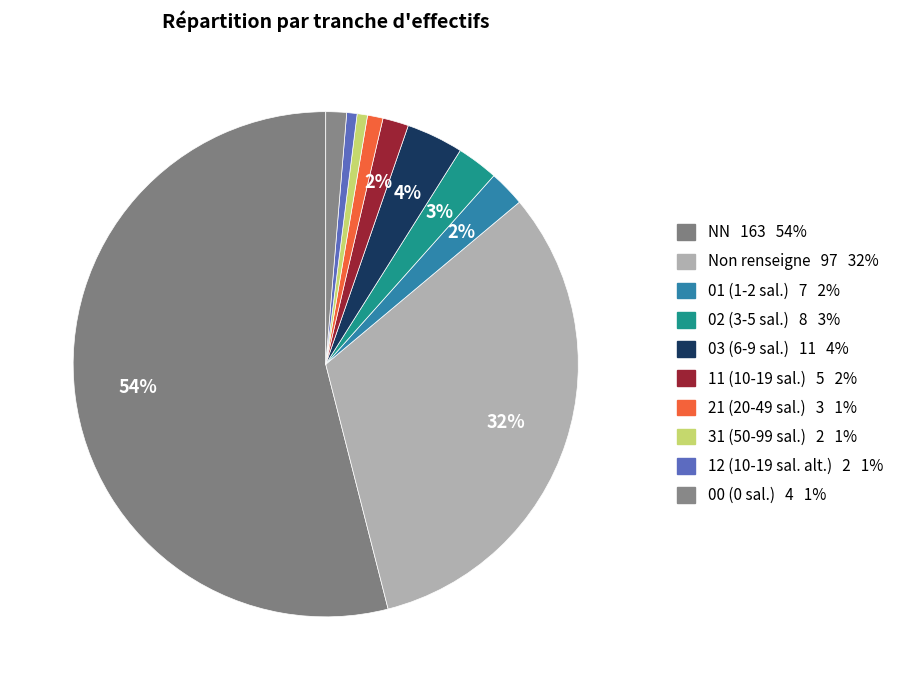

Rank the categories by value from highest to lowest.

NN, , 03, 02, 01, 11, 00, 21, 31, 12